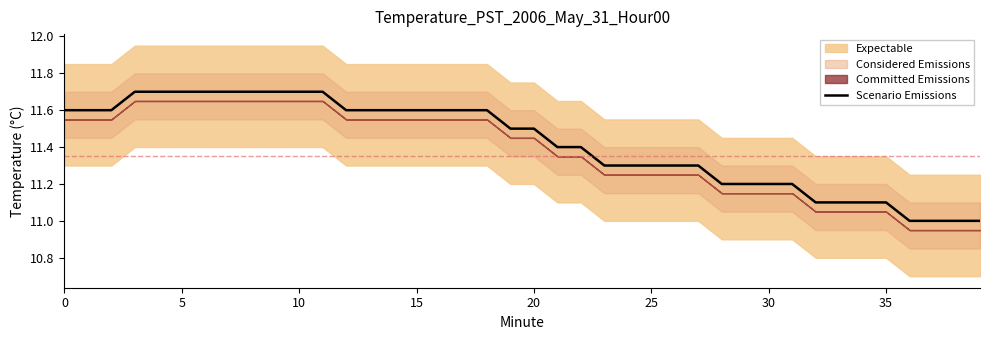

What is the minimum value for Scenario Emissions?

11.0